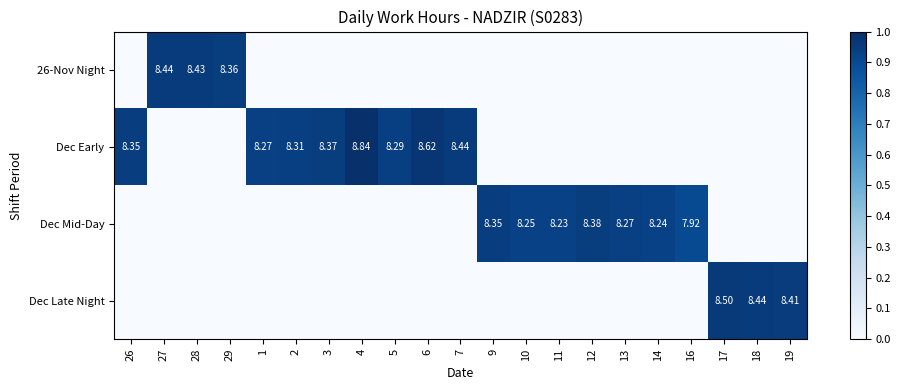

At which category is the sum across all series the highest?

4